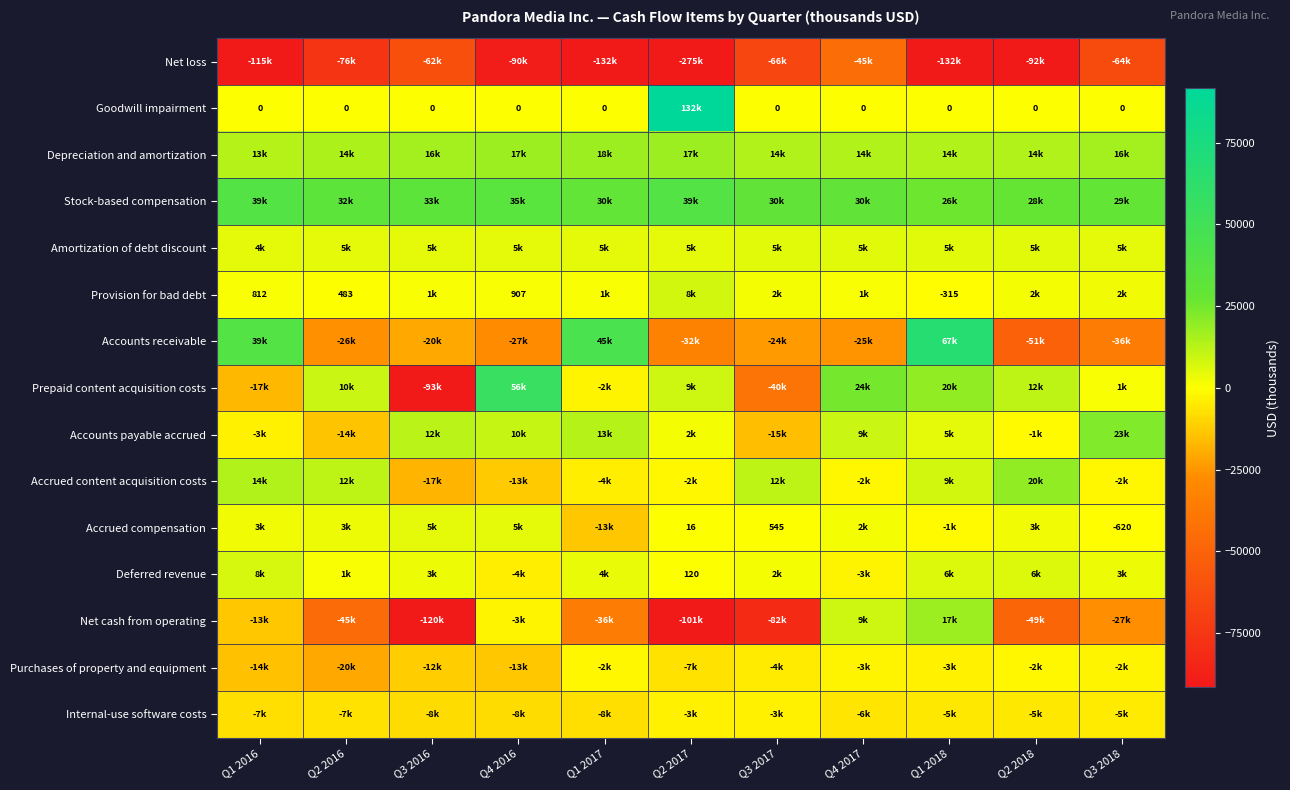

Is it true that Goodwill impairment equals 0 at Q2 2018?

True